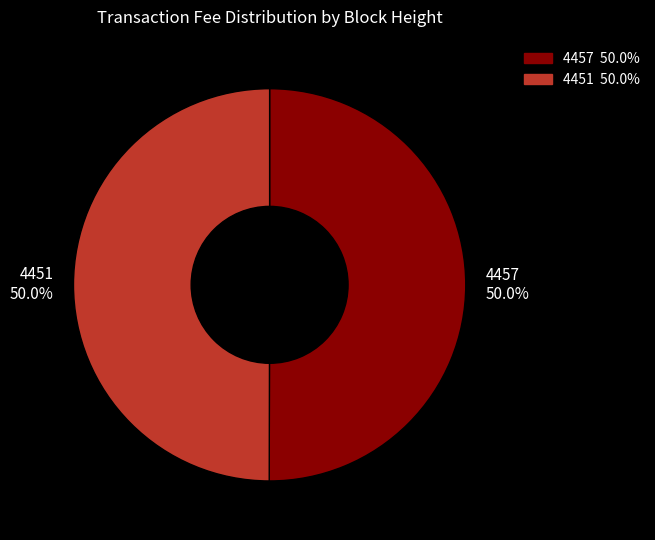

The 4451 slice represents 58% of the pie. True or false?

False